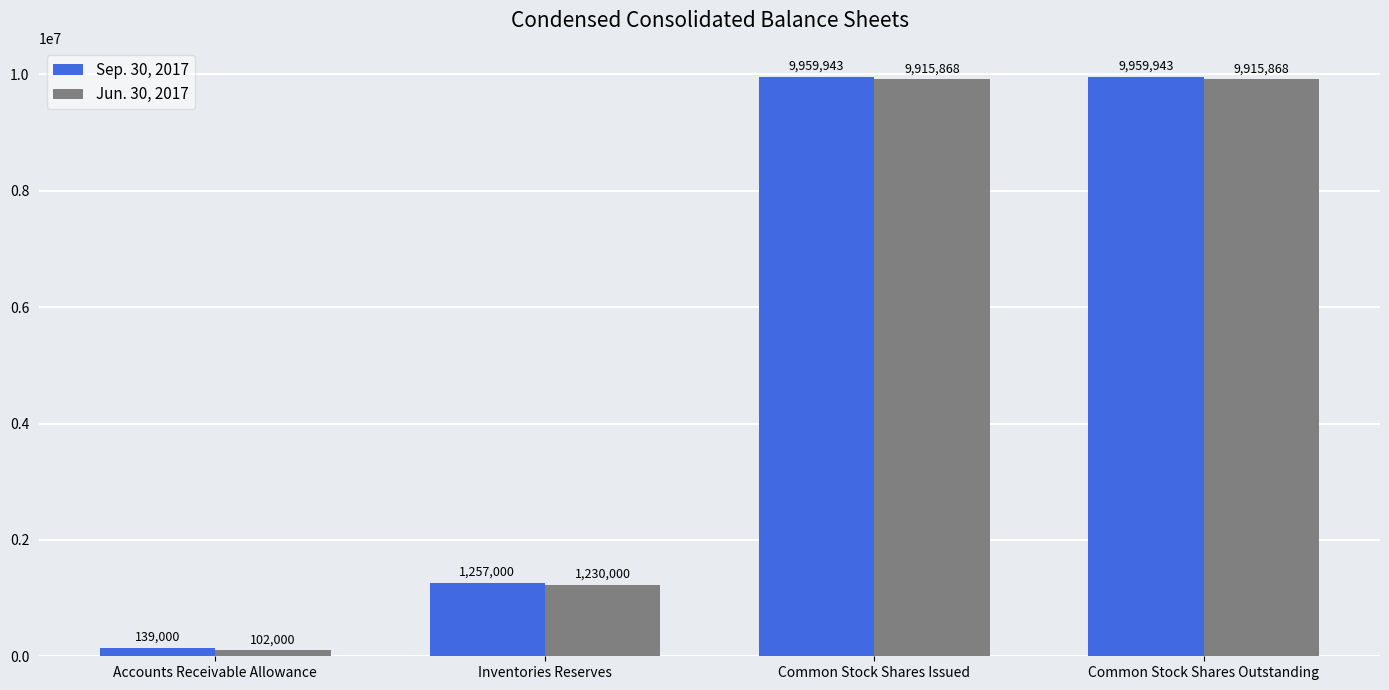

What is the spread (max minus min) of values at Common Stock Shares Outstanding?

44075